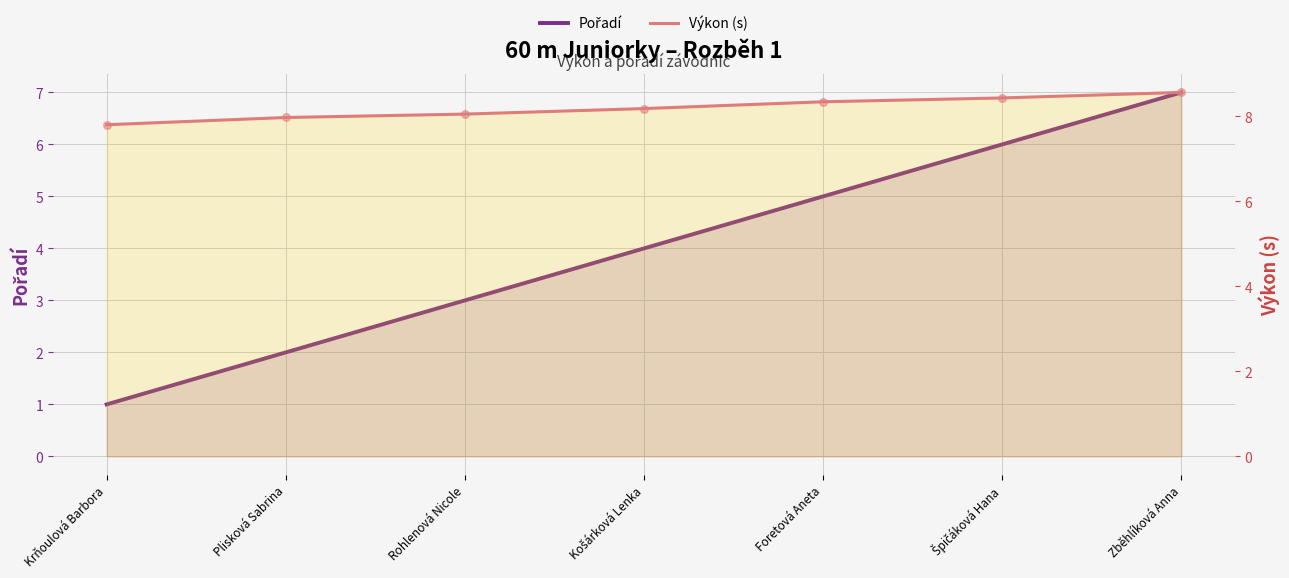

Which series contains the highest Y value?

Výkon (s)